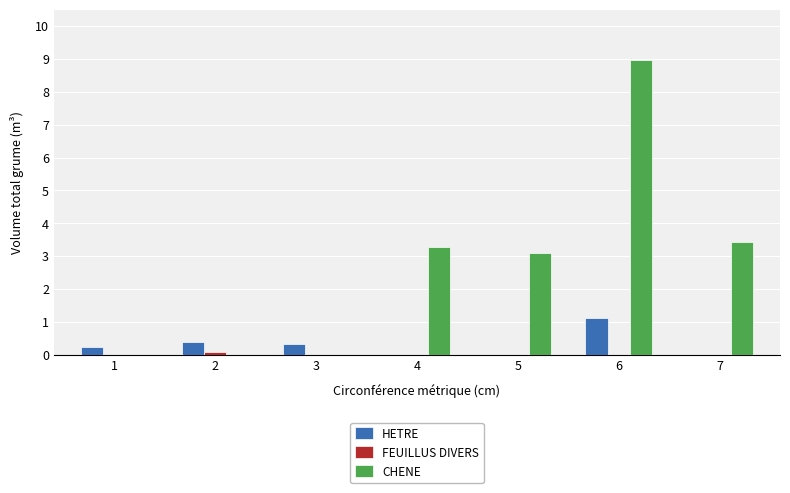

How many series are shown in this chart?

3